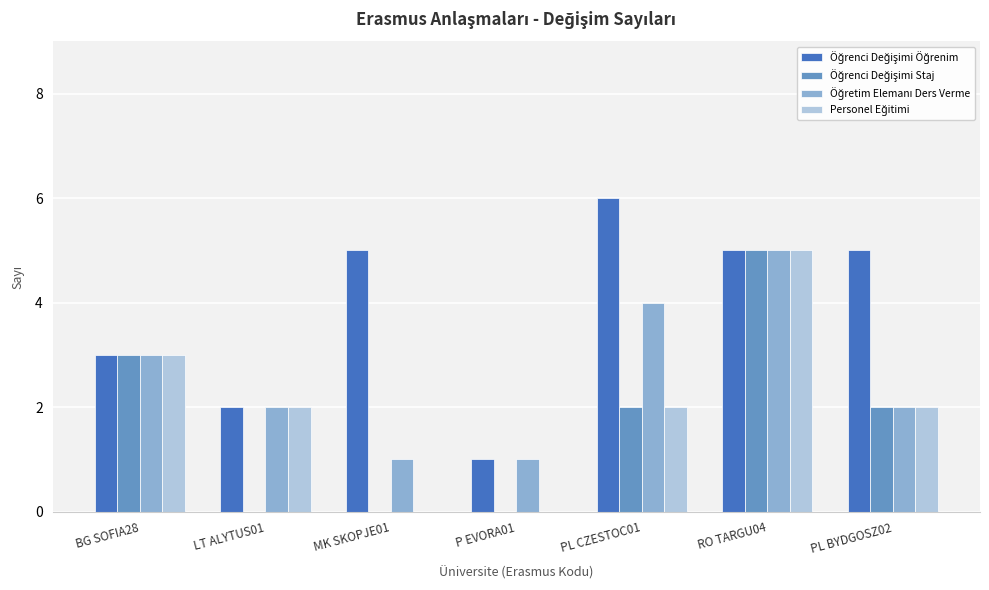

What is the greatest value displayed?

6